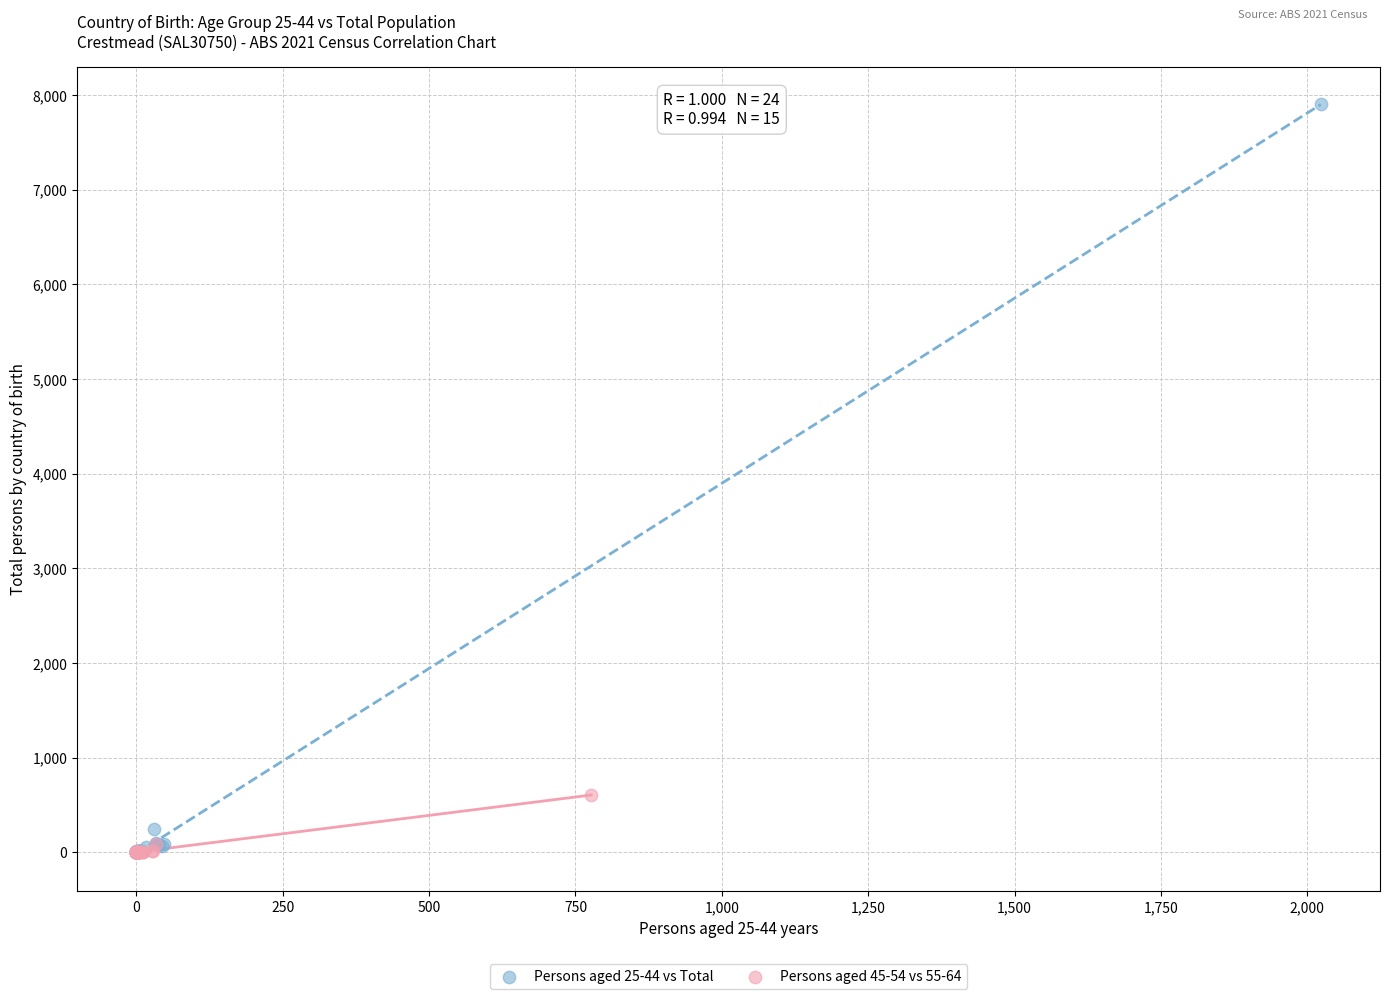

Which series contains the highest Y value?

Persons aged 25-44 vs Total